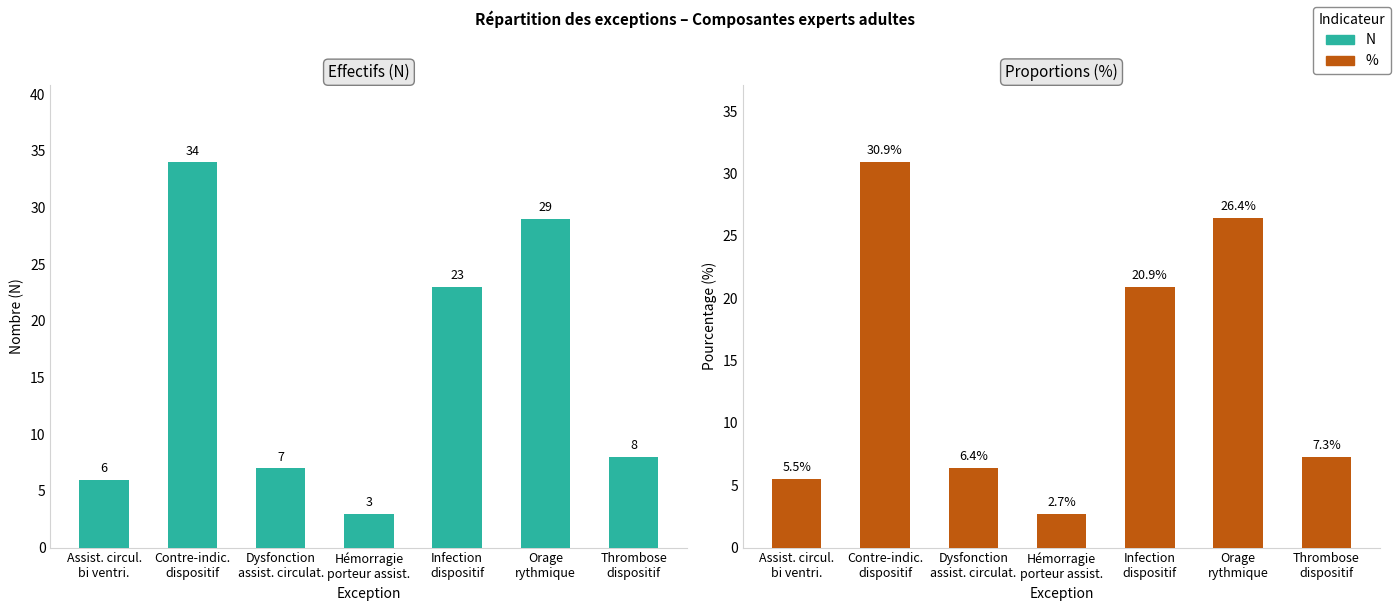

The % series shows 8.2 at Assist. circul.
bi ventri.. True or false?

False